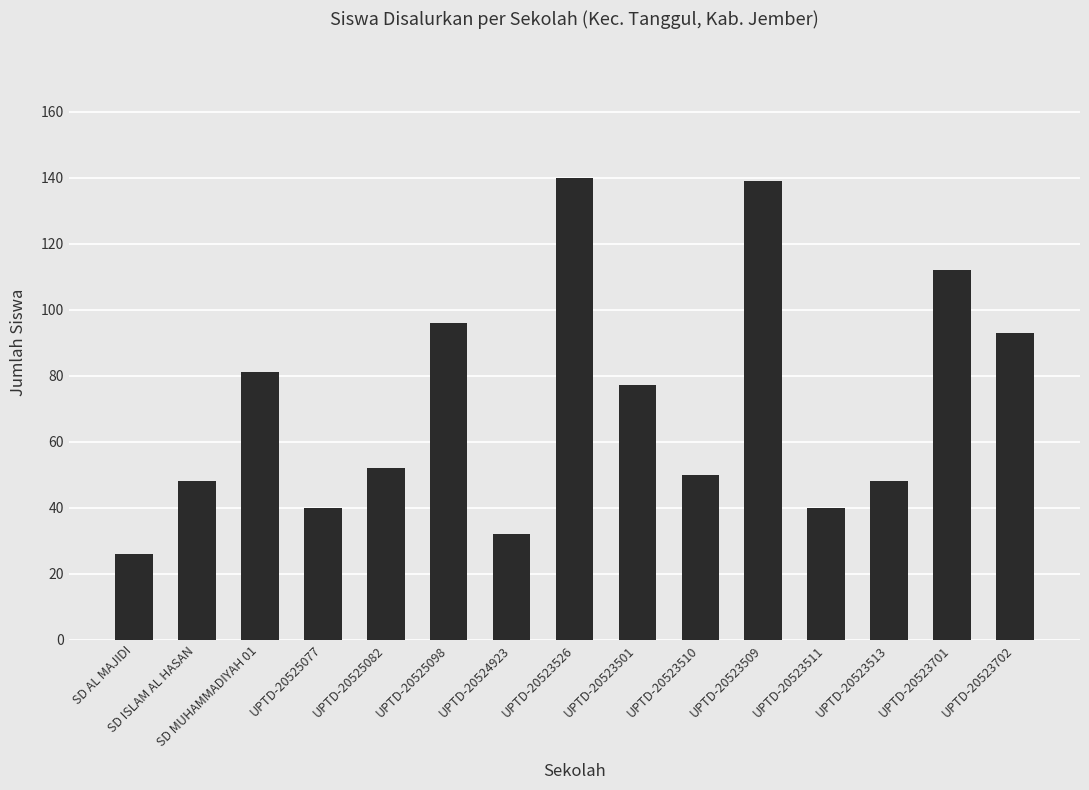

What is the label of the 10th bar from the right?

UPTD-20525098